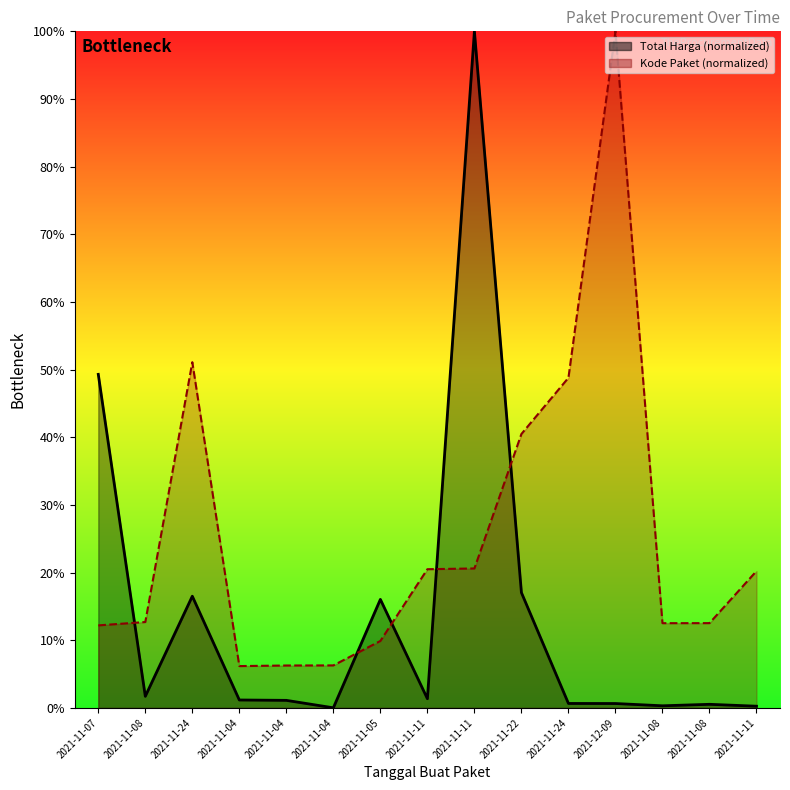

What is the spread (max minus min) of values at 2021-11-08?

11.0